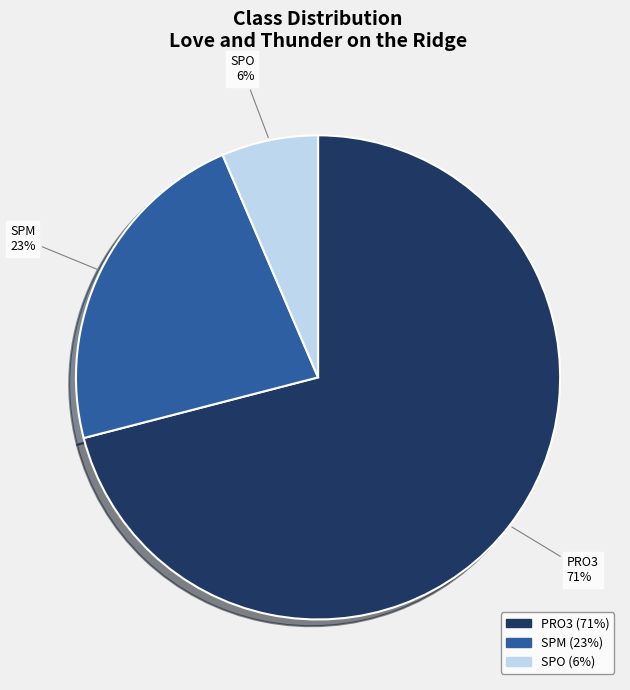

To the nearest percent, what portion does PRO3 represent?

71%